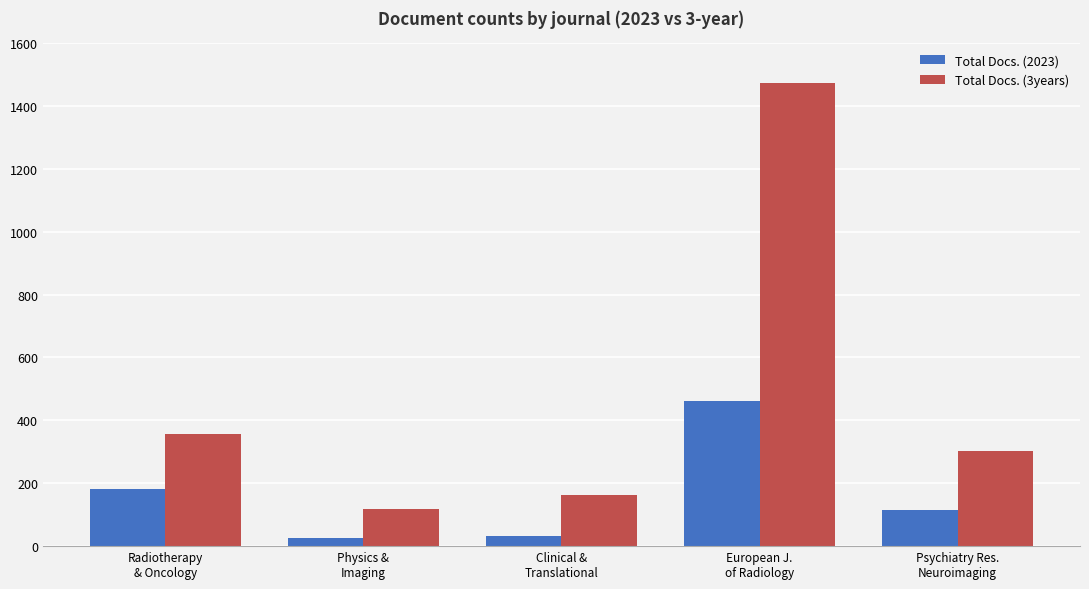

Which series has the widest spread of values?

Total Docs. (3years)